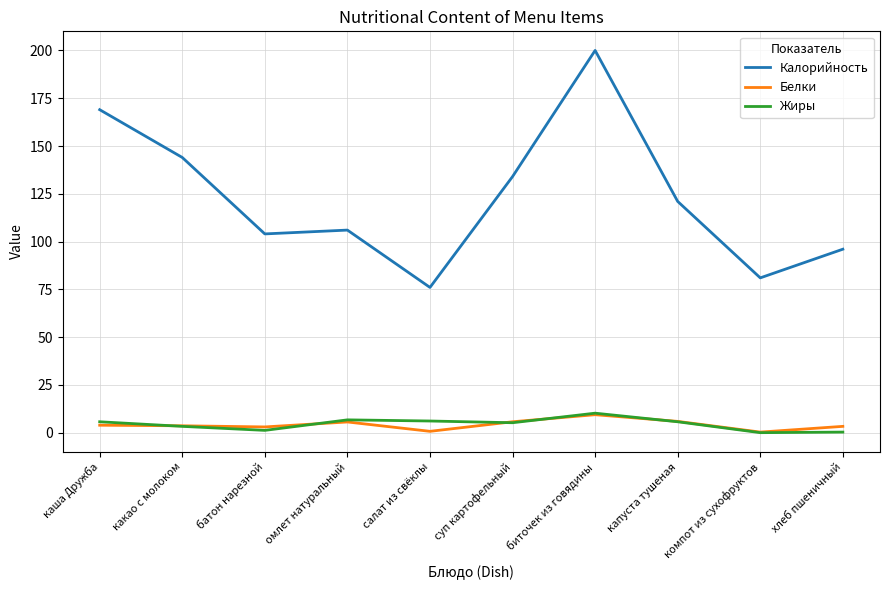

What is the greatest value displayed?

200.0